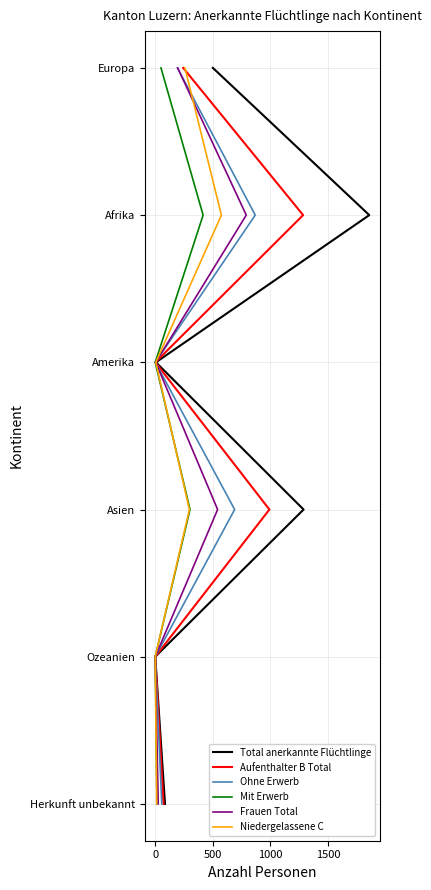

Count the number of data series in this chart.

6